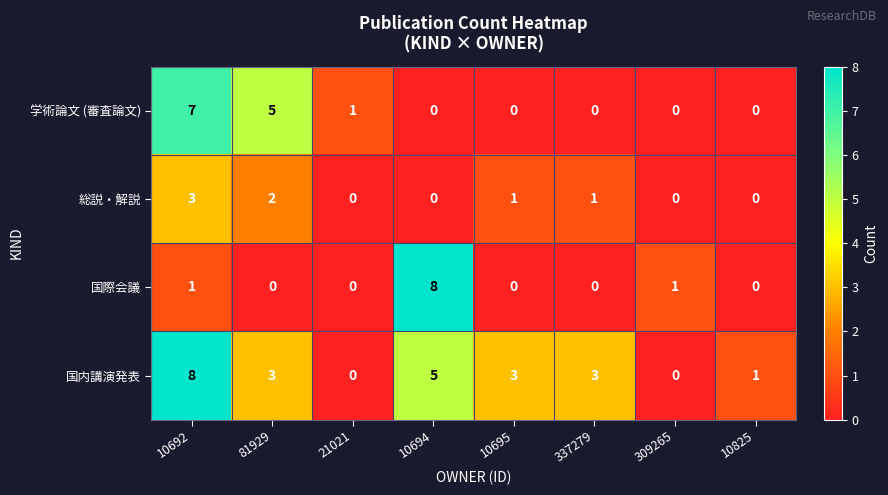

Rank the series by their average value, from highest to lowest.

国内講演発表, 学術論文 (審査論文), 国際会議, 総説・解説